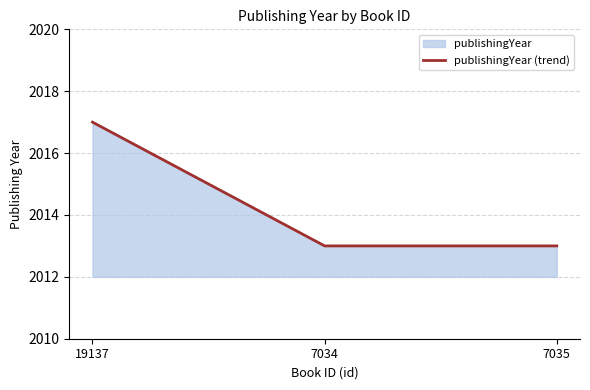

At which label is the value closest to 2015?

19137